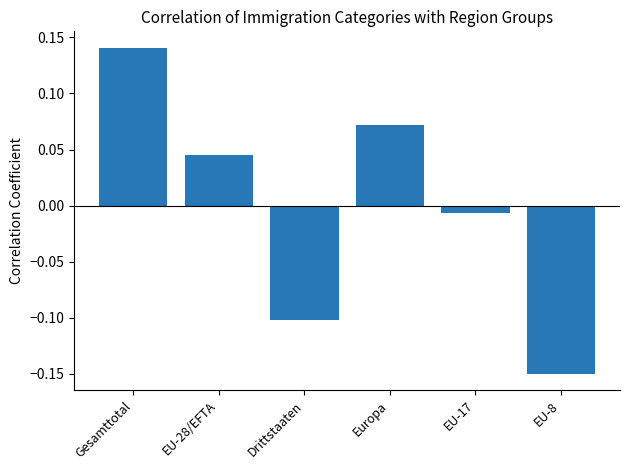

At which label does the data first exceed 0?

Gesamttotal